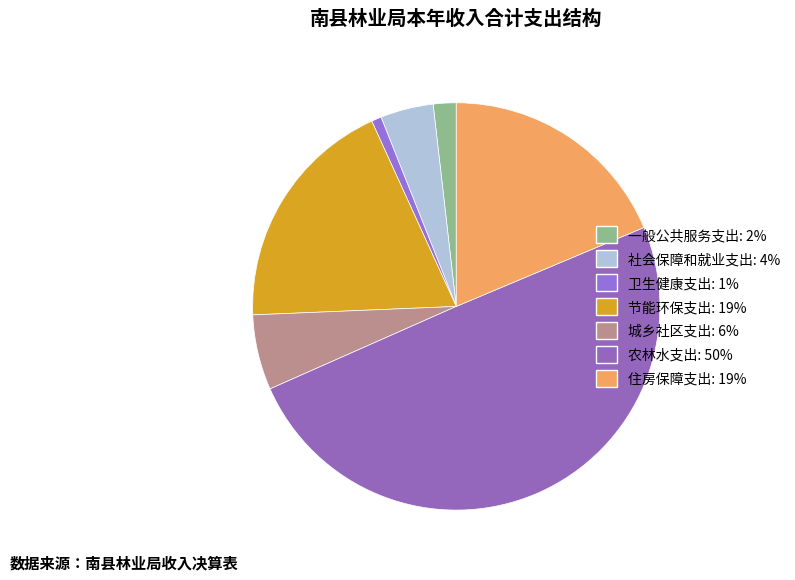

How many segments does this pie chart have?

7